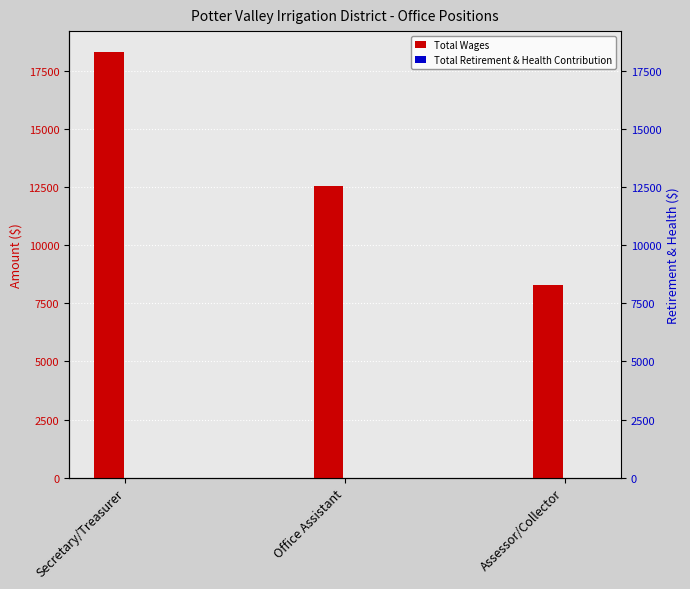

Which series has the widest spread of values?

Total Wages